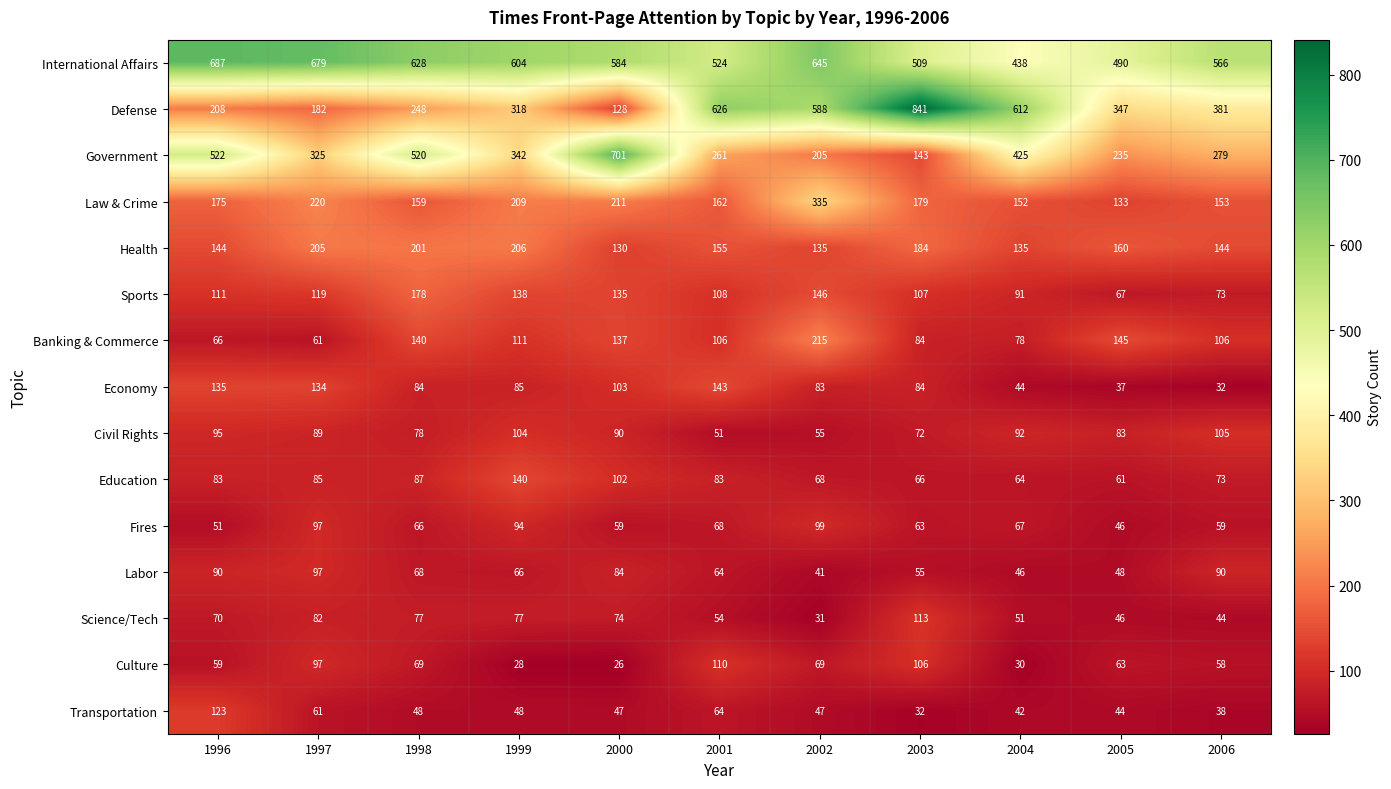

Which series has the widest spread of values?

Defense